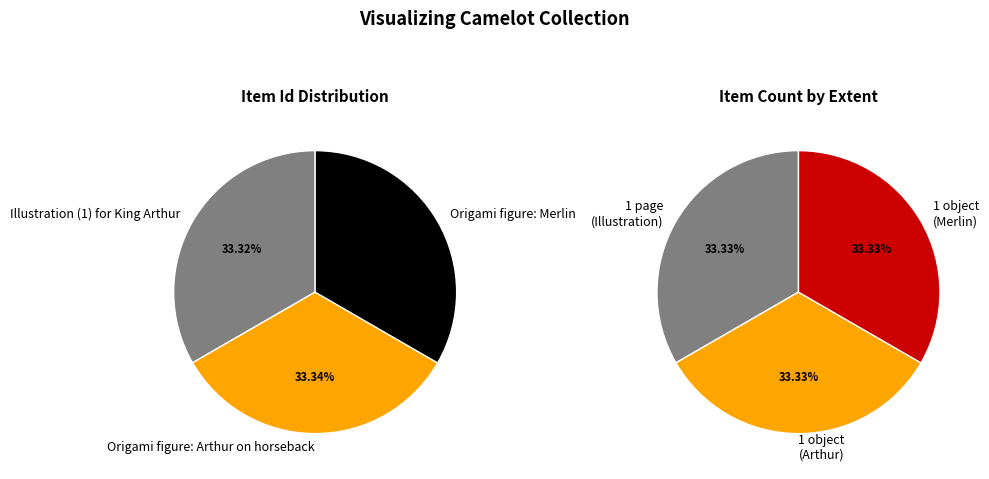

What is the total percentage of Origami figure: Arthur on horseback and Origami figure: Merlin?

66.7%